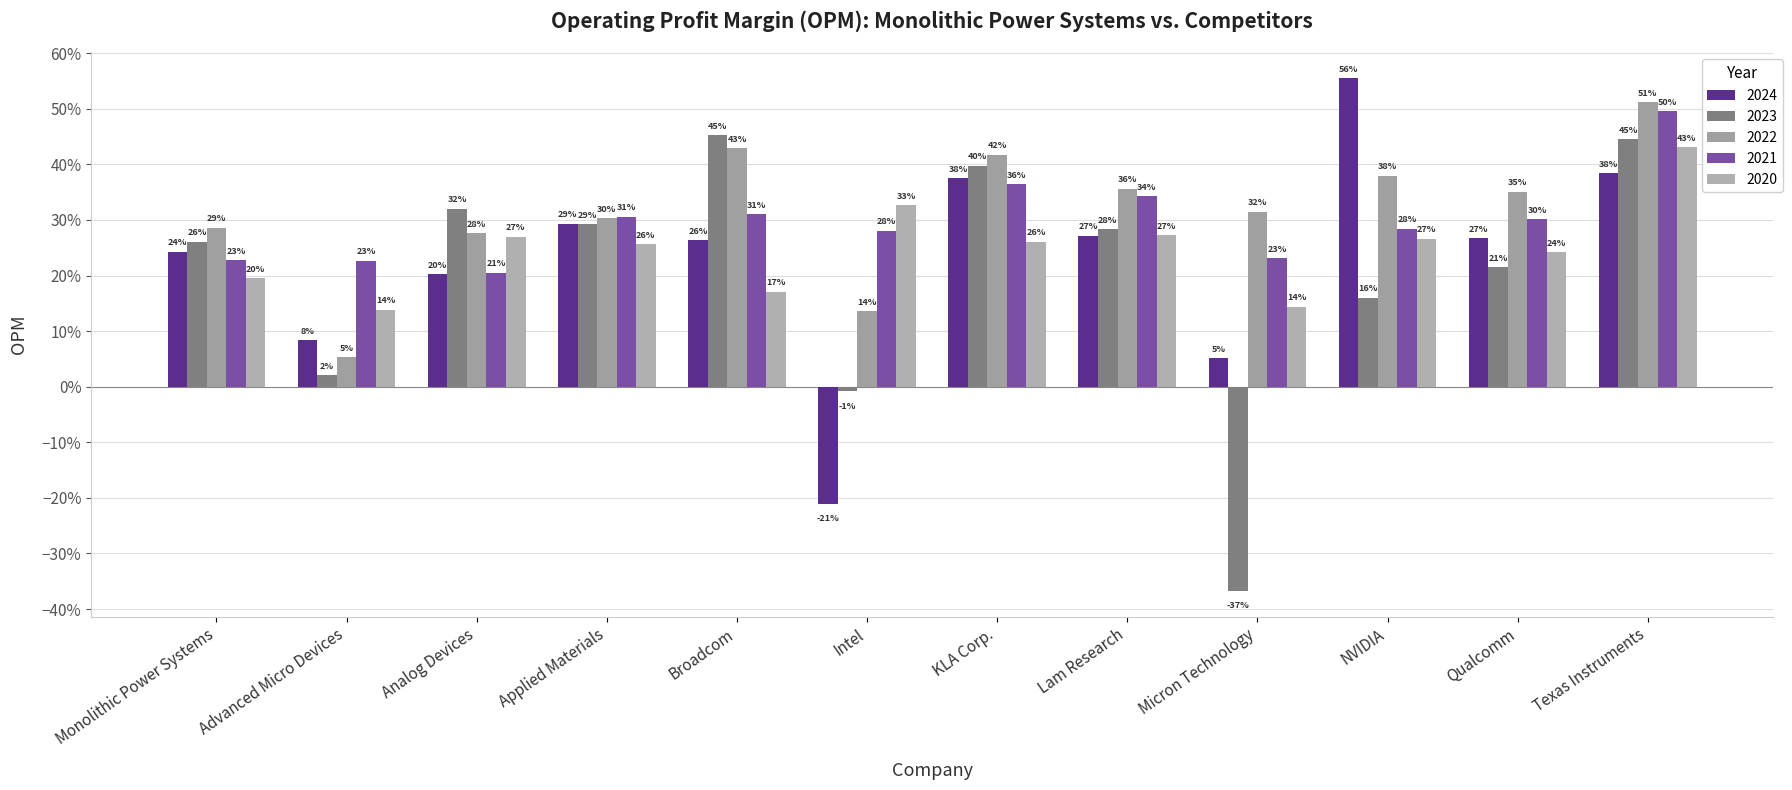

The value of 2020 at Applied Materials is 0.3. True or false?

True